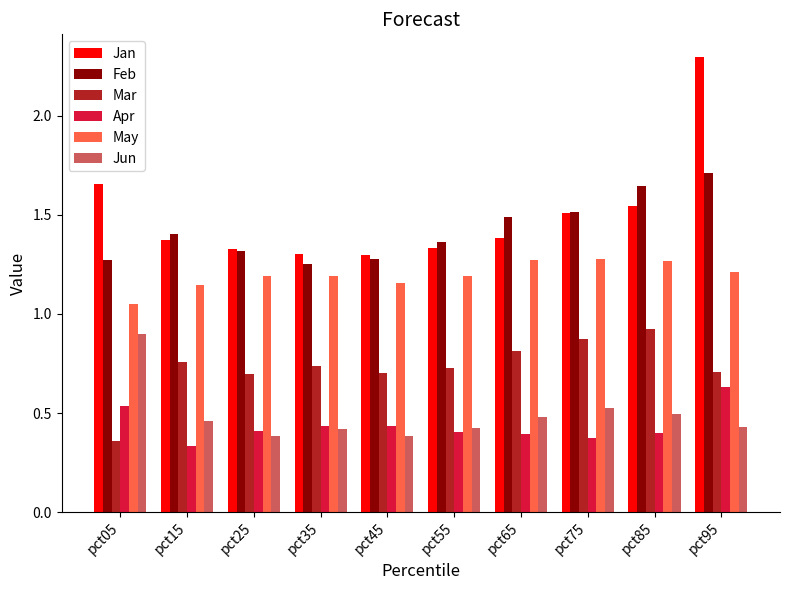

At pct15, list the series in order from smallest to largest.

Apr, Jun, Mar, May, Jan, Feb